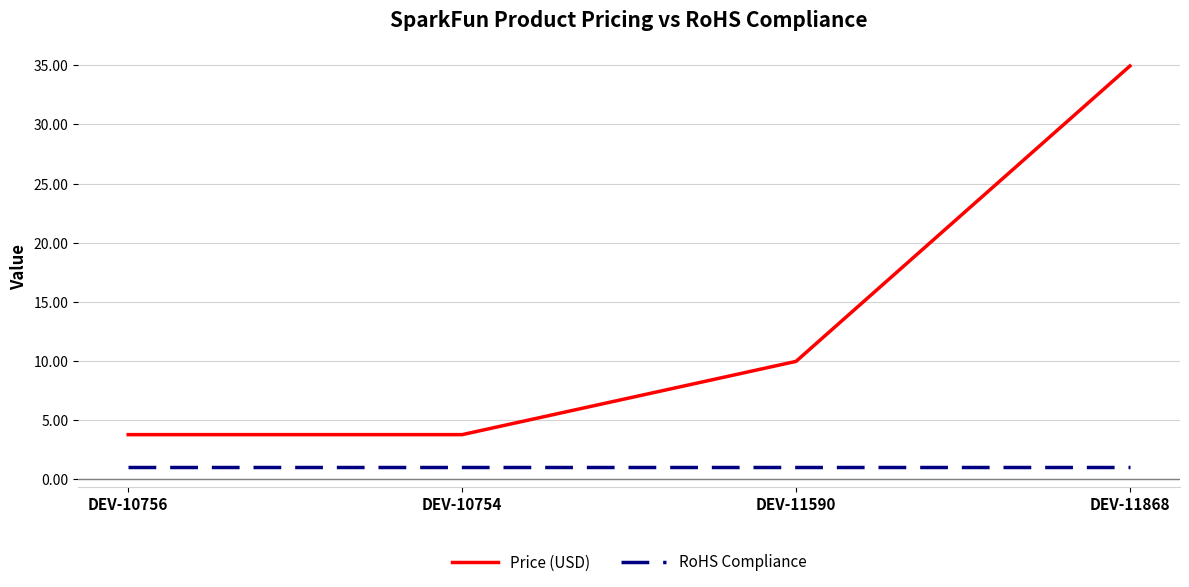

At which label does Price (USD) first exceed 9?

DEV-11590